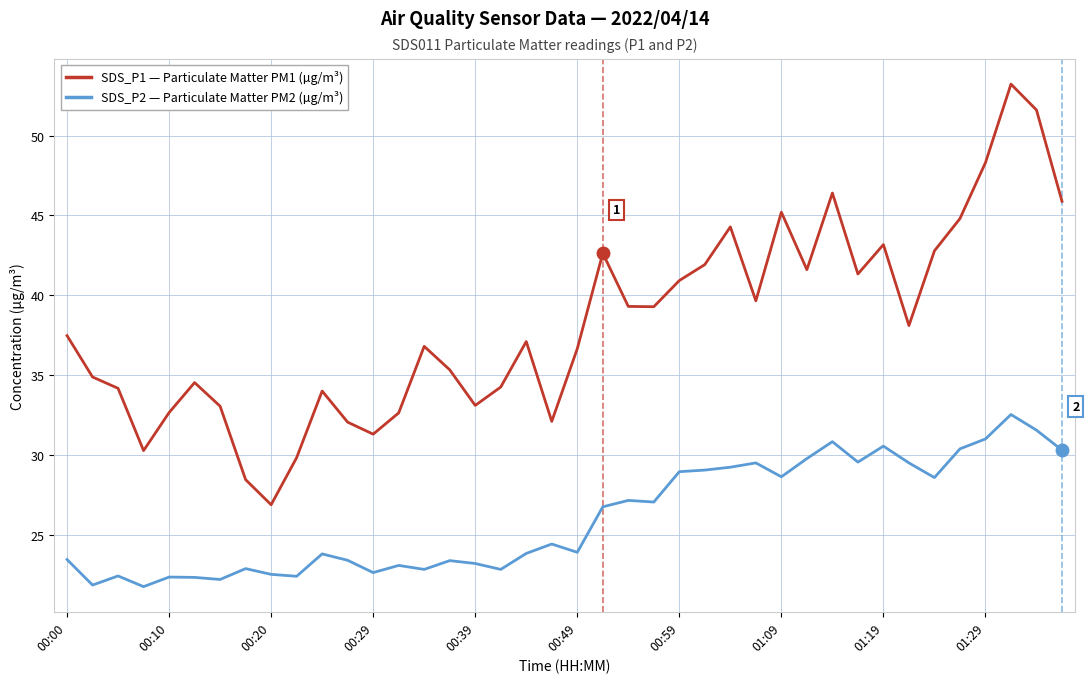

What is the minimum value shown in the chart?

21.8